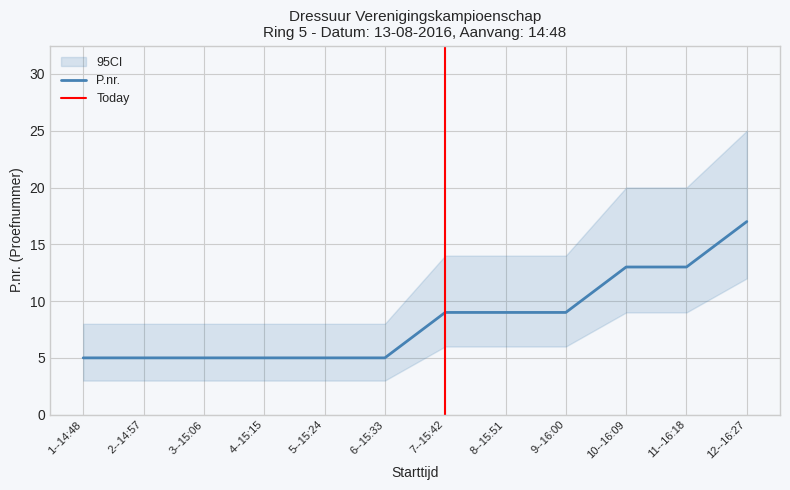

What is the label of the 1st point from the left?

1--14:48